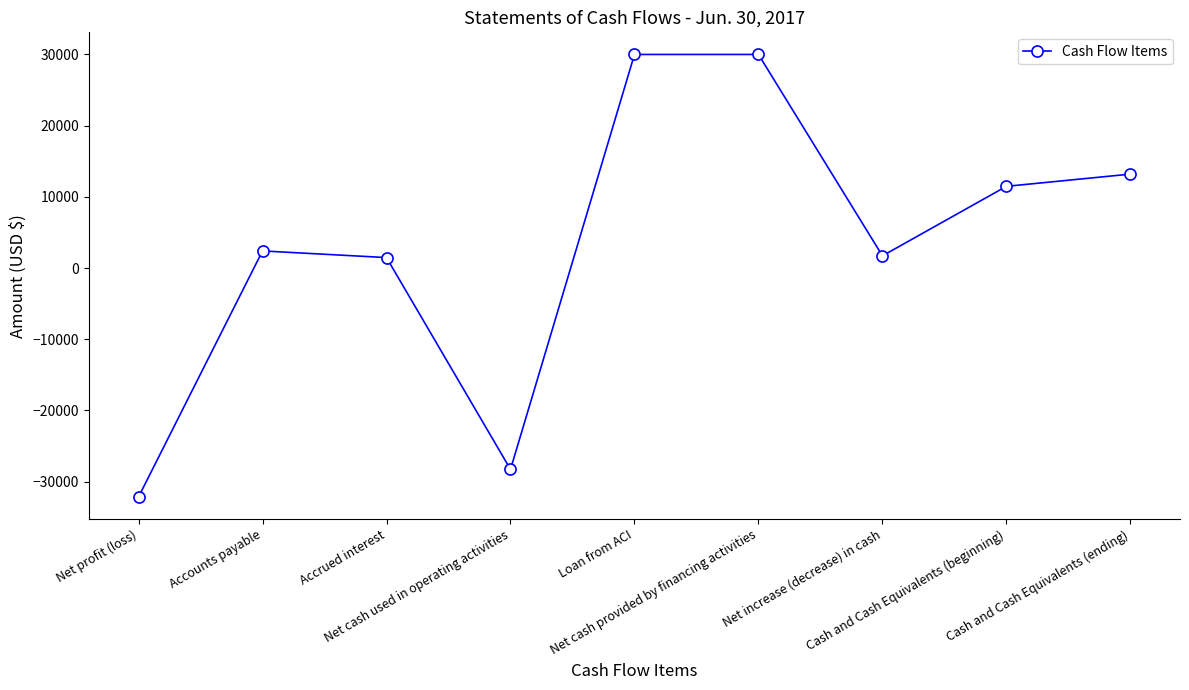

What is the difference between the maximum and minimum values?

62156